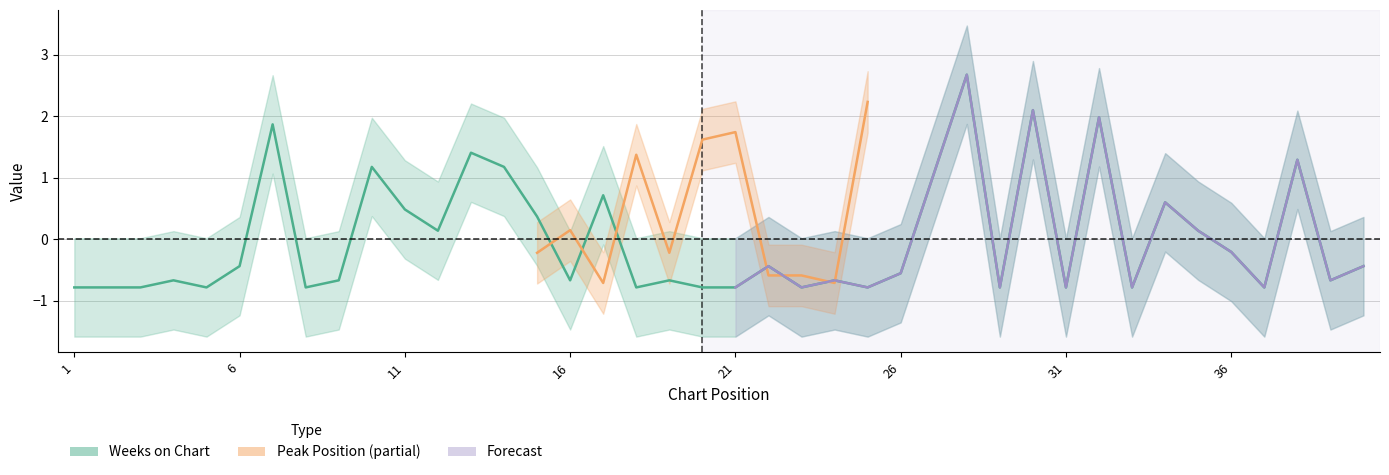

The chart shows a value of -1.2 at 2. True or false?

False